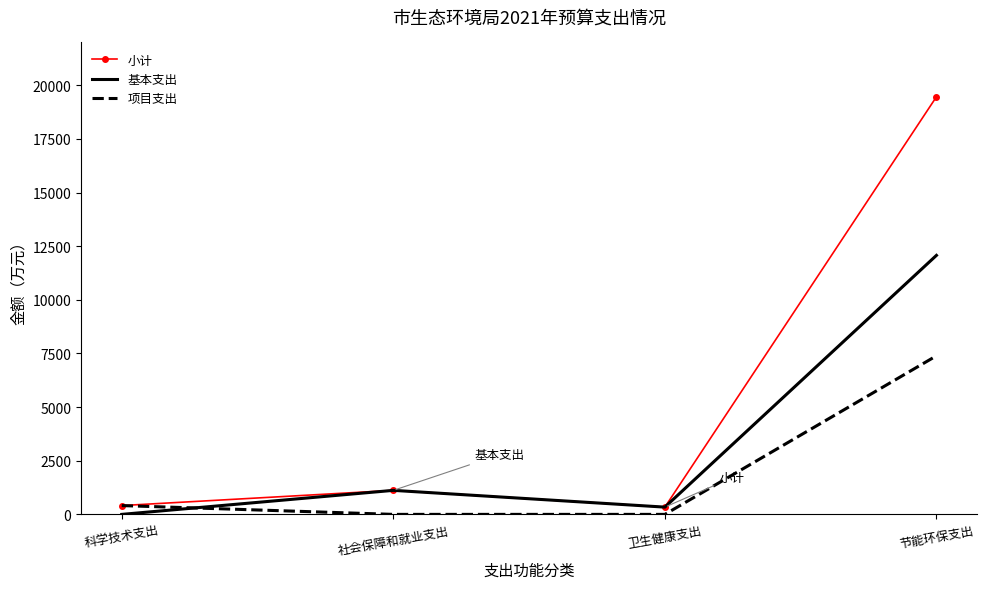

How many values in the 项目支出 series exceed 410?

2